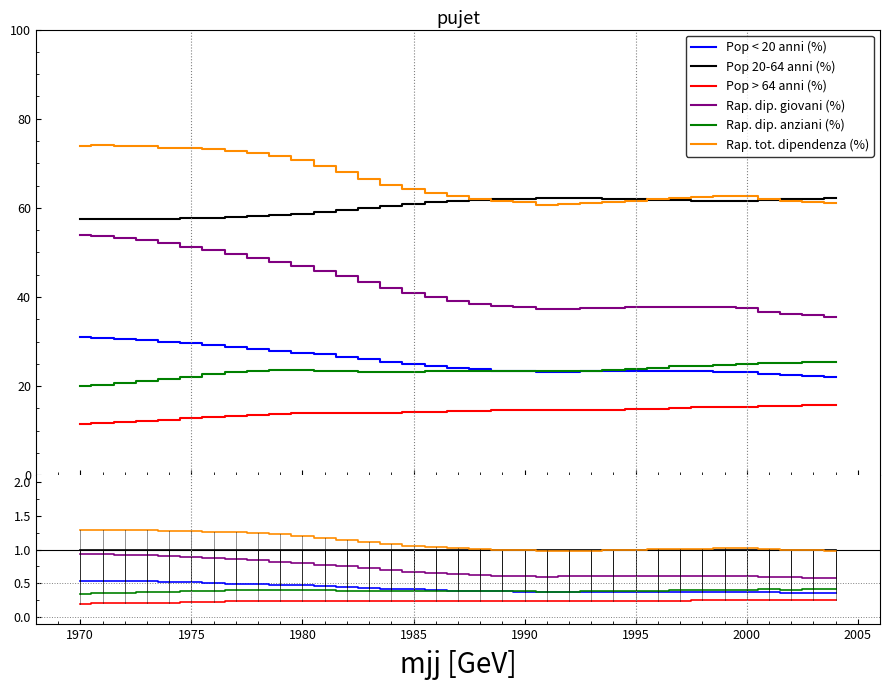

At which category does Pop > 64 anni (%) reach its first local peak?

1980